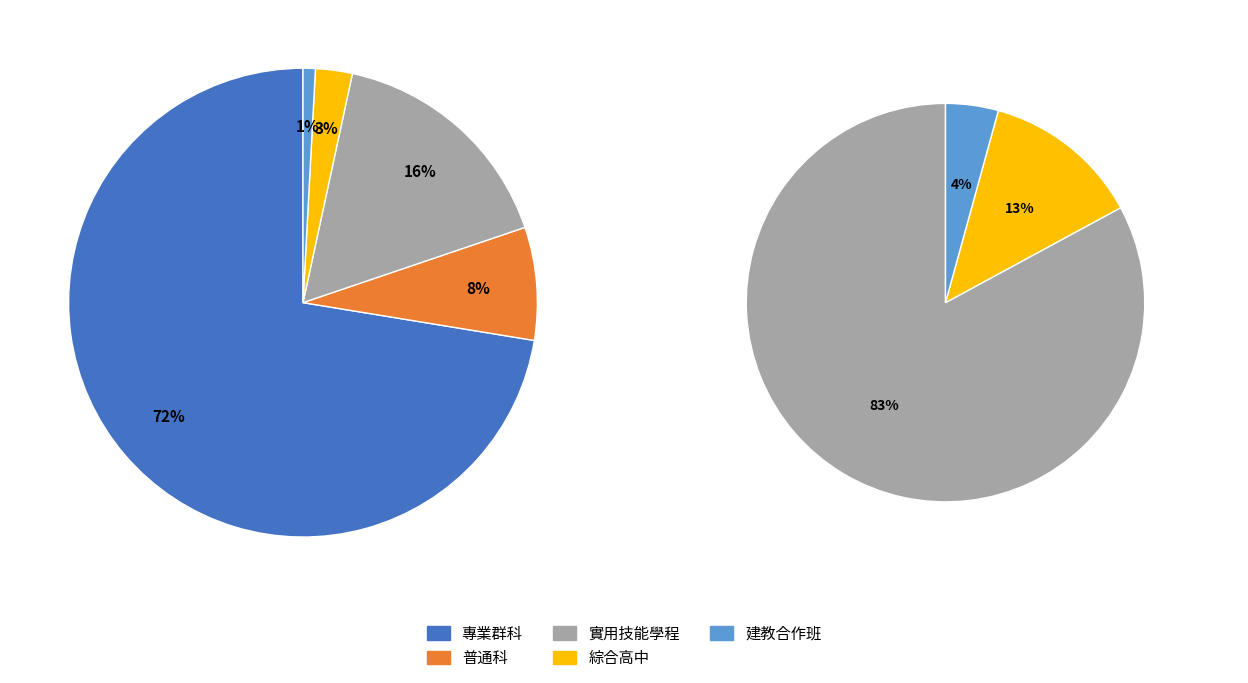

Which category has the smallest portion of the pie?

建教合作班